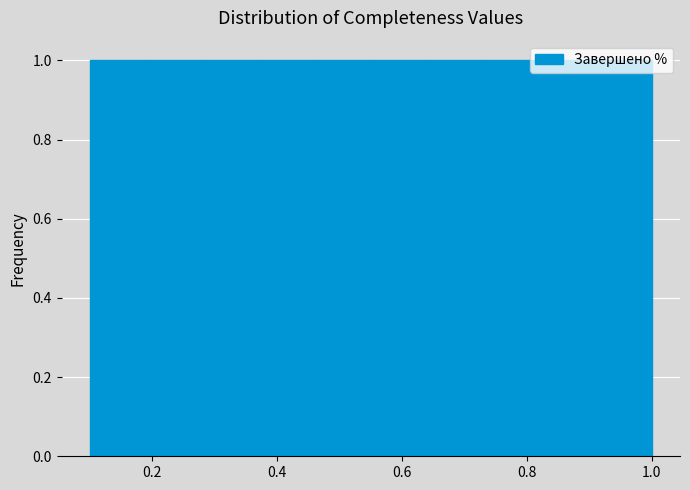

Reading left to right, transcribe this chart: for each bar, give the range it covers on the x-axis and its height. Neither the bar edges nor the heights are printed on the chart, so give them approximately, as read against the axes.

0.10 to 0.19: 1
0.19 to 0.28: 1
0.28 to 0.37: 1
0.37 to 0.46: 1
0.46 to 0.55: 1
0.55 to 0.64: 1
0.64 to 0.73: 1
0.73 to 0.82: 1
0.82 to 0.91: 1
0.91 to 1.00: 1